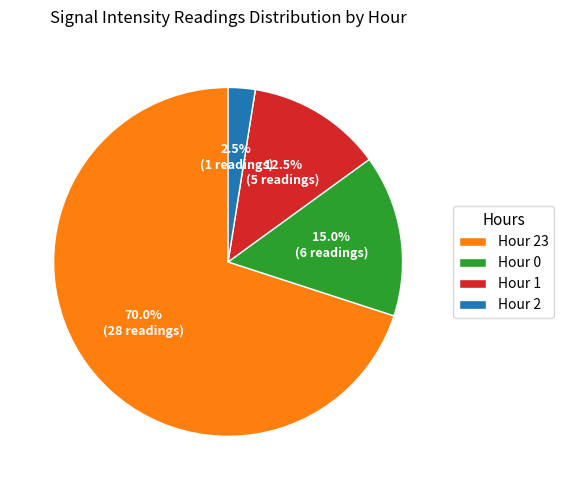

What is the ratio of the value at Hour 0 to the value at Hour 2?

6.0